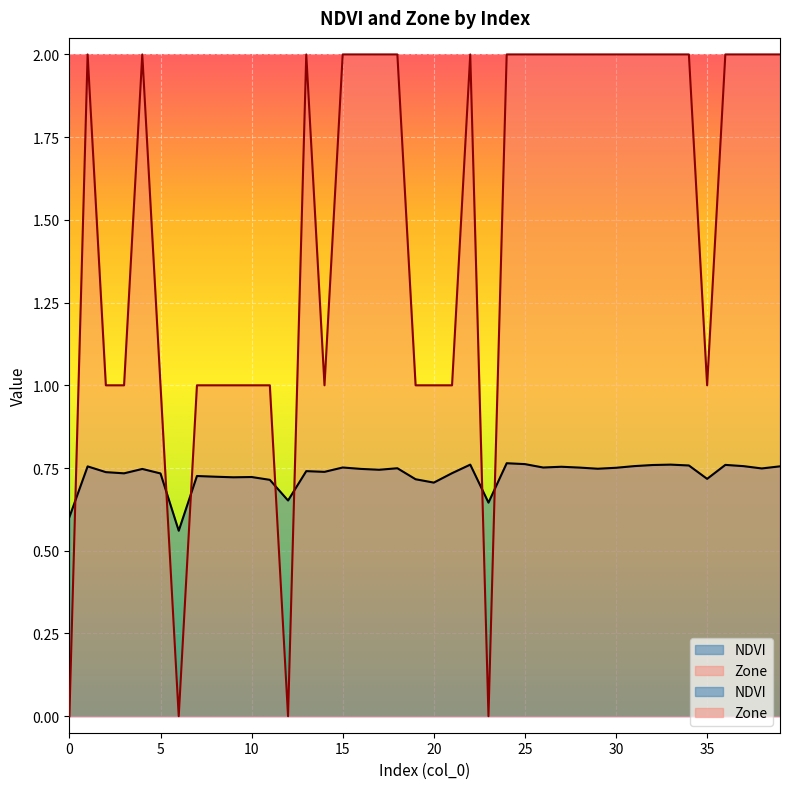

What is the sum of all Zone values?

59.0